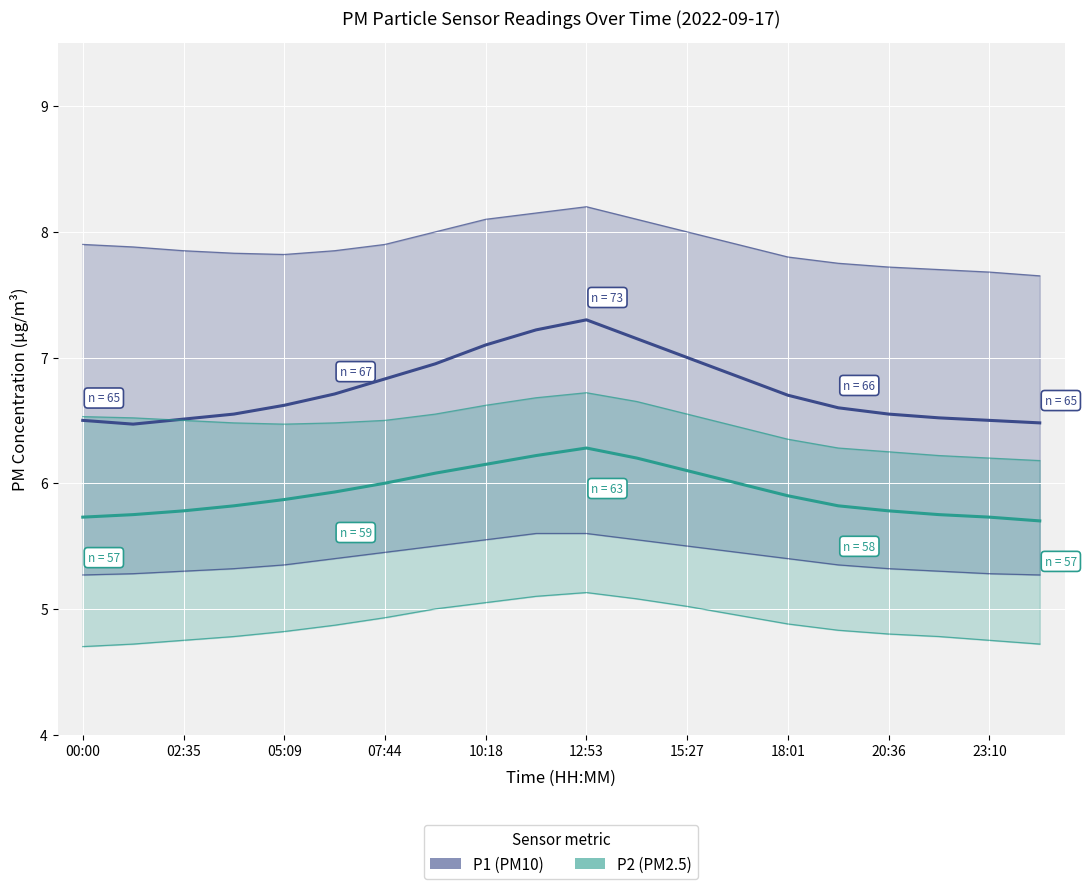

Read the P2 (PM2.5) value at 15.

5.8